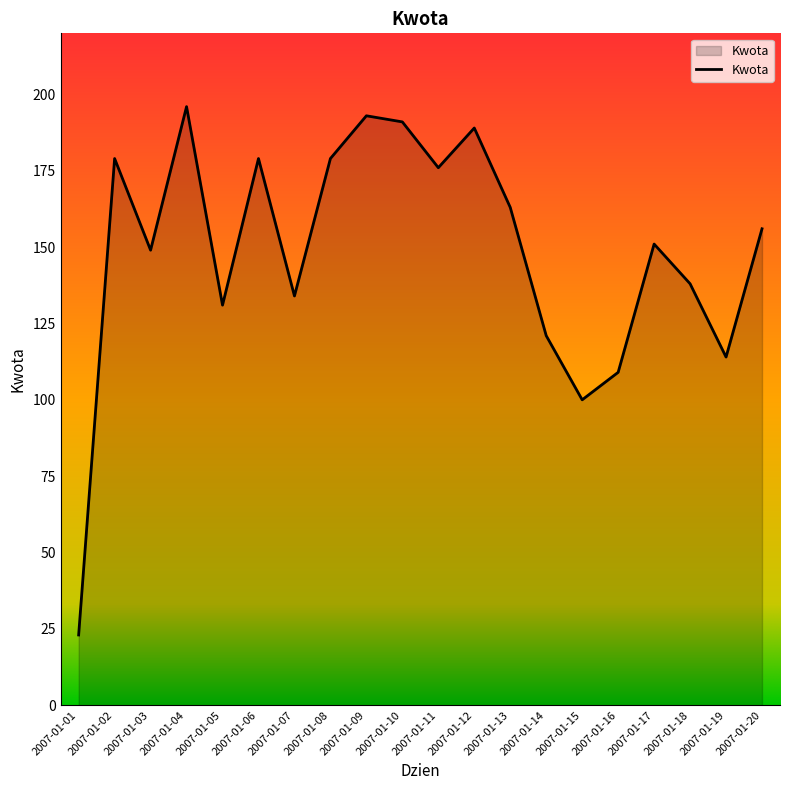

What is the change in value from 2007-01-17 to 2007-01-19?

-37